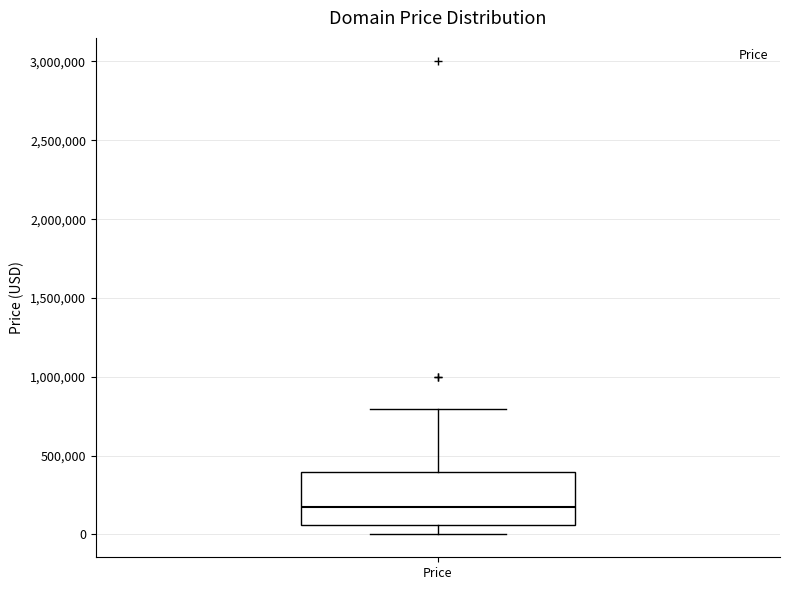

Where does the upper whisker of the box for Price end on the y-axis? The values are not printed on the chart, so give them approximately, as read against the axis.

800000